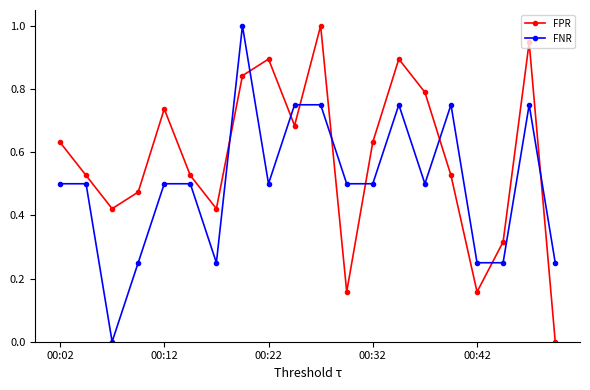

Count the FNR values in the range 0 to 1.

20